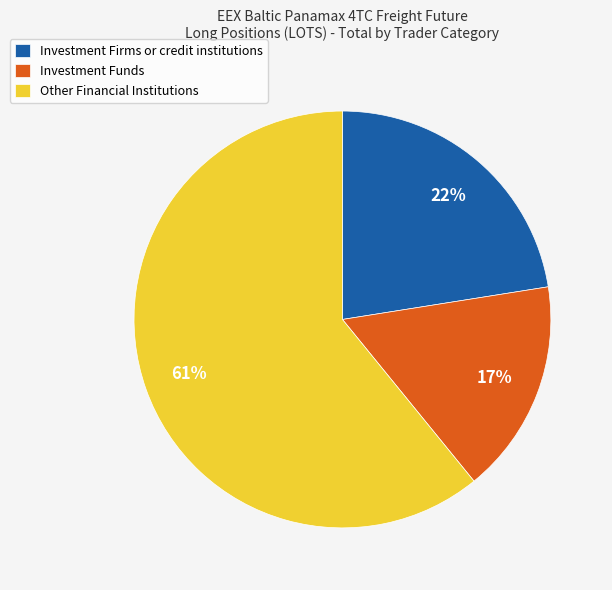

Which has a higher value, Investment Funds or Investment Firms or credit institutions?

Investment Firms or credit institutions